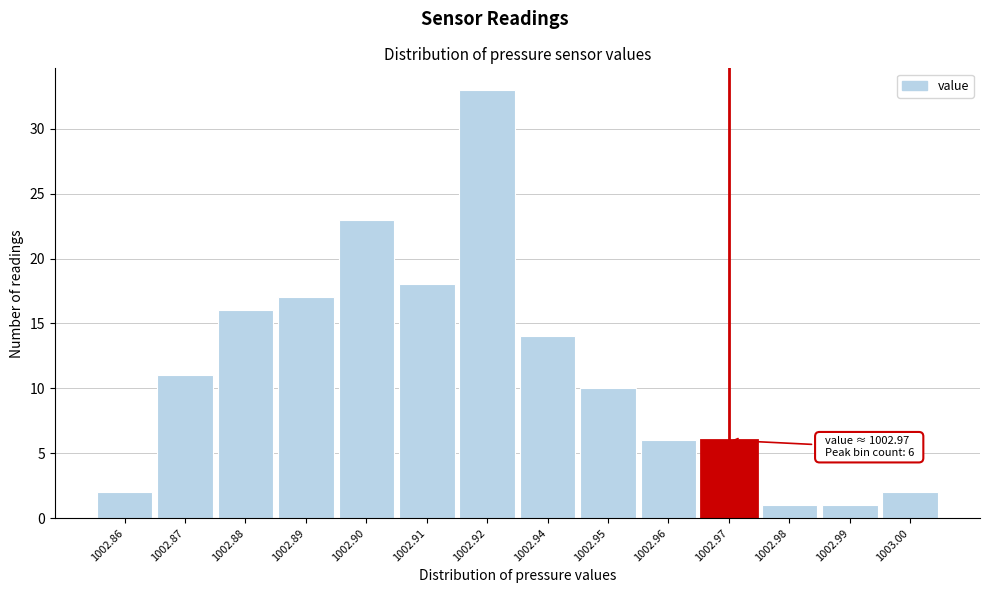

Reading left to right, transcribe all the data shown in this chart.

1002.86=2	1002.87=11	1002.88=16	1002.89=17	1002.90=23	1002.91=18	1002.92=33	1002.94=14	1002.95=10	1002.96=6	1002.97=6	1002.98=1	1002.99=1	1003.00=2